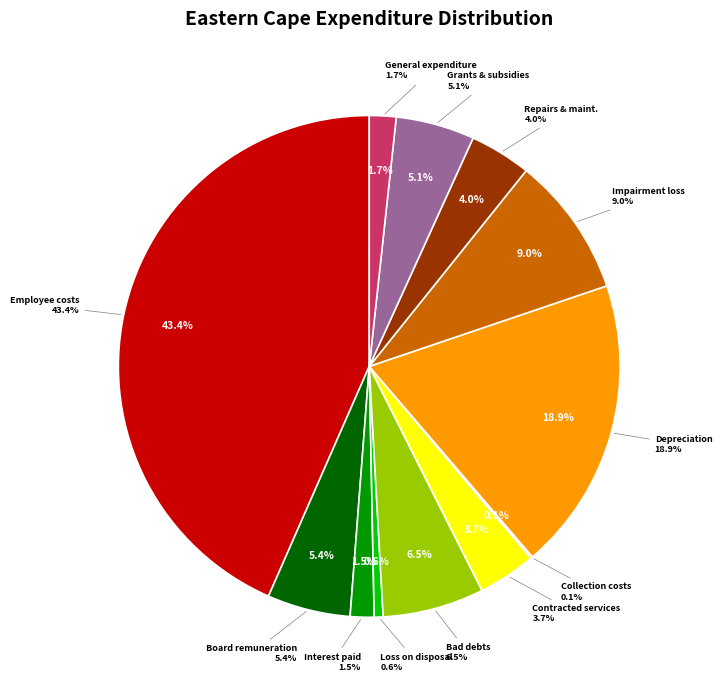

The Interest paid slice represents 2% of the pie. True or false?

True